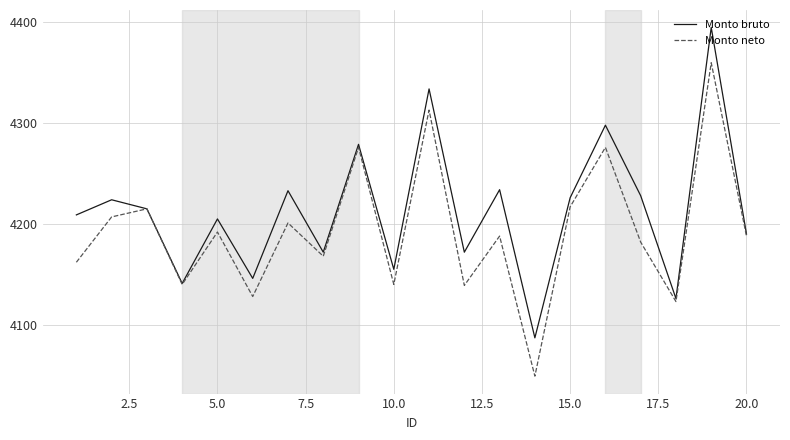

How many interior local peaks does the Monto bruto series have?

8